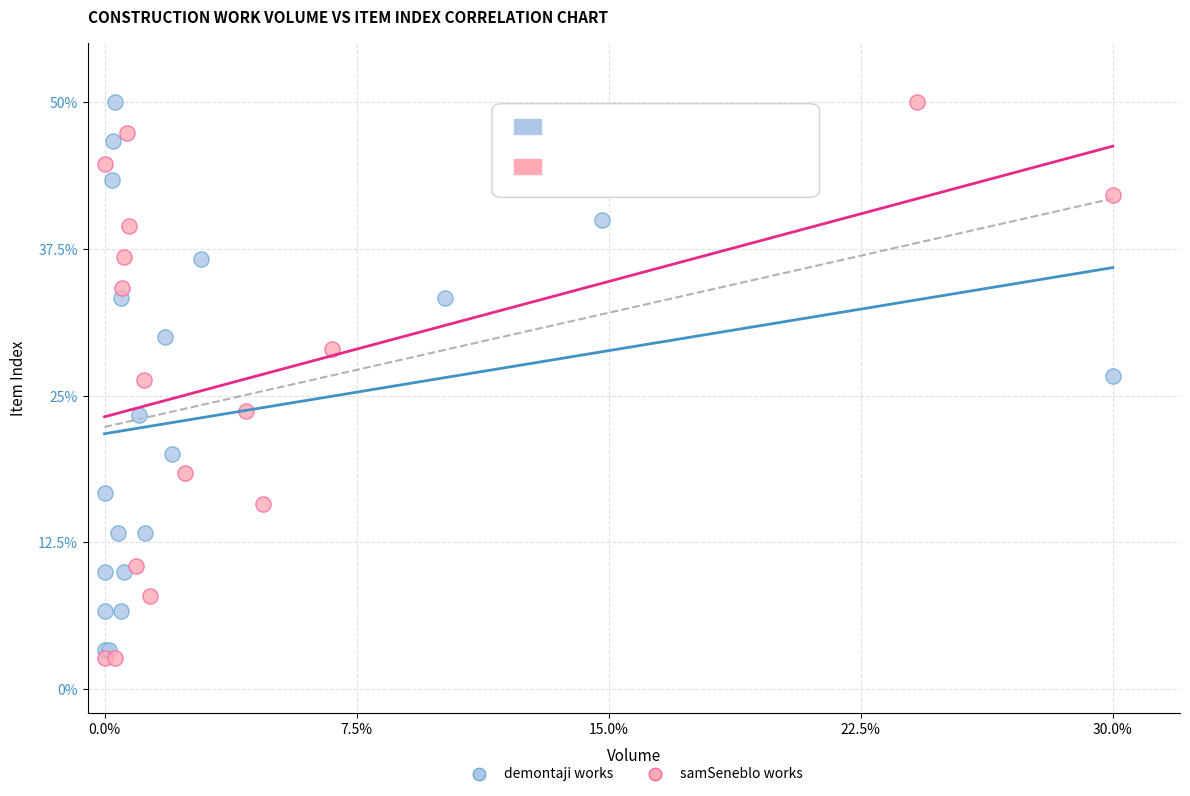

What are all the series names shown in the legend?

demontaji works, samSeneblo works